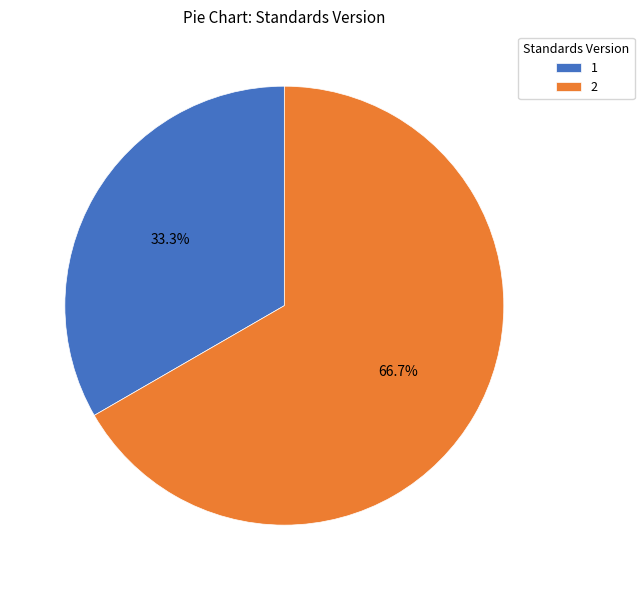

Approximately how many times larger is the value at 1 compared to 2?

0.5